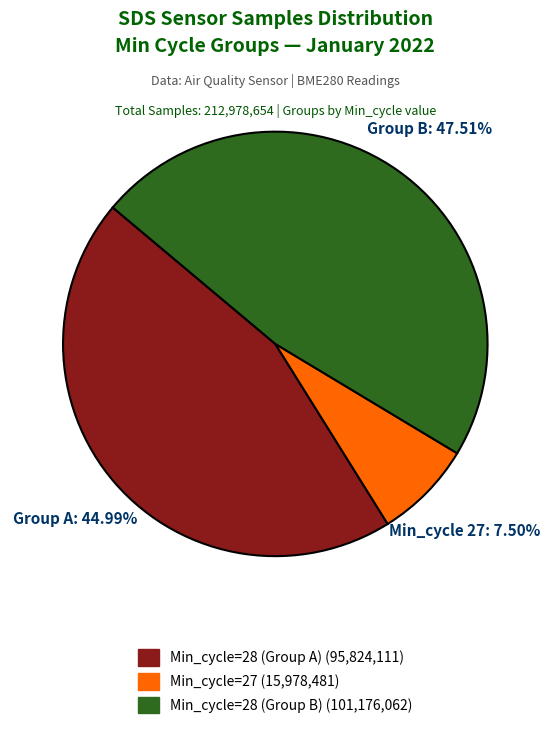

Is there a majority slice in this chart?

No